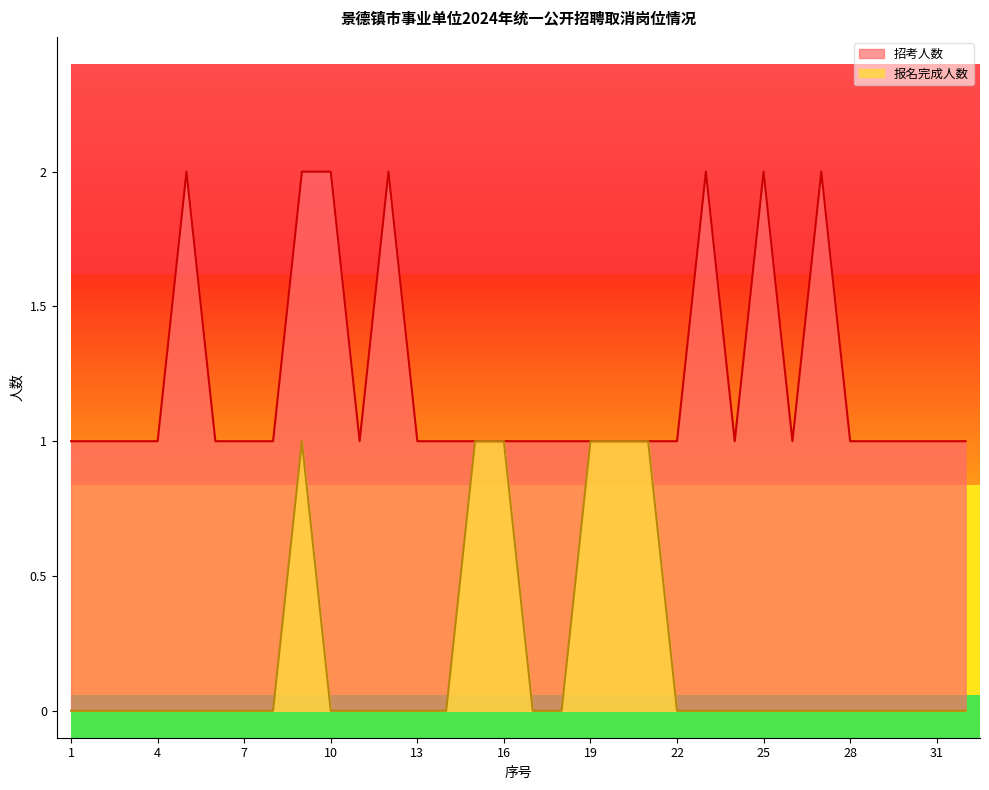

True or false: 报名完成人数 and 招考人数 intersect in this chart.

False